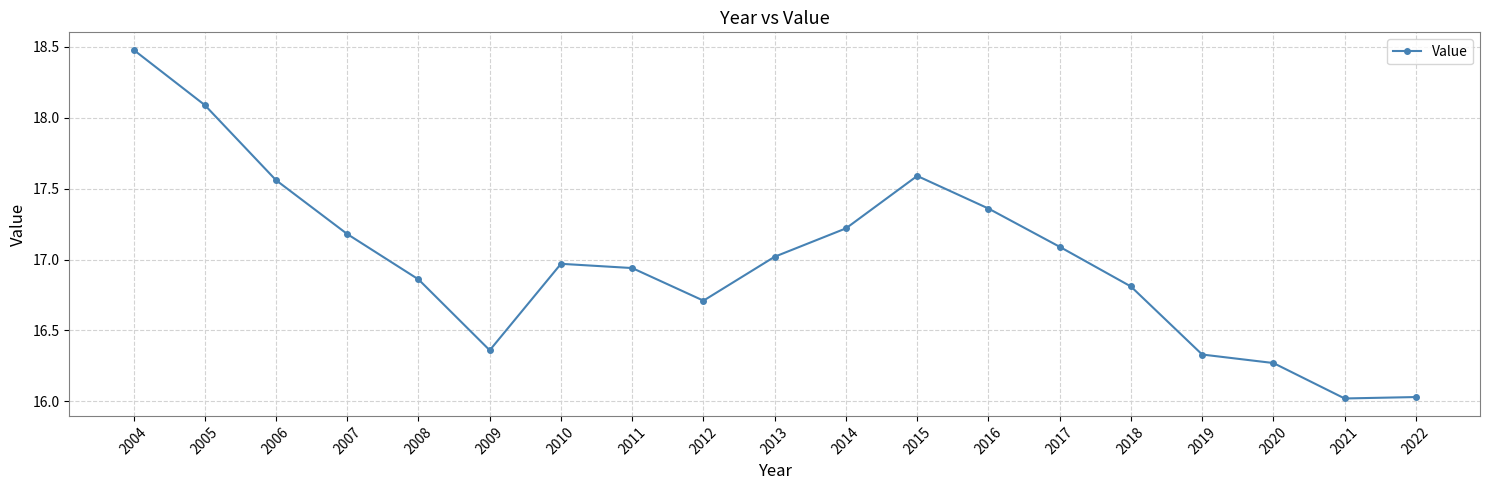

Between 2018 and 2006, which is larger?

2006